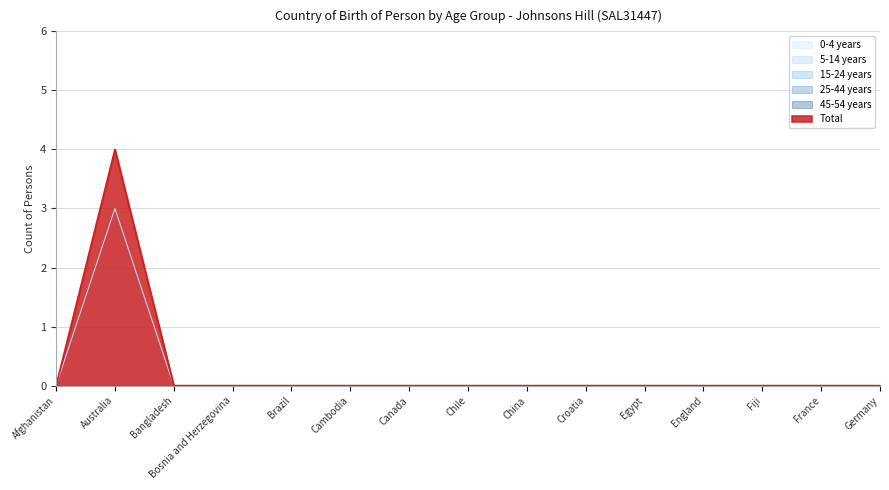

How many distinct data groups are displayed?

6